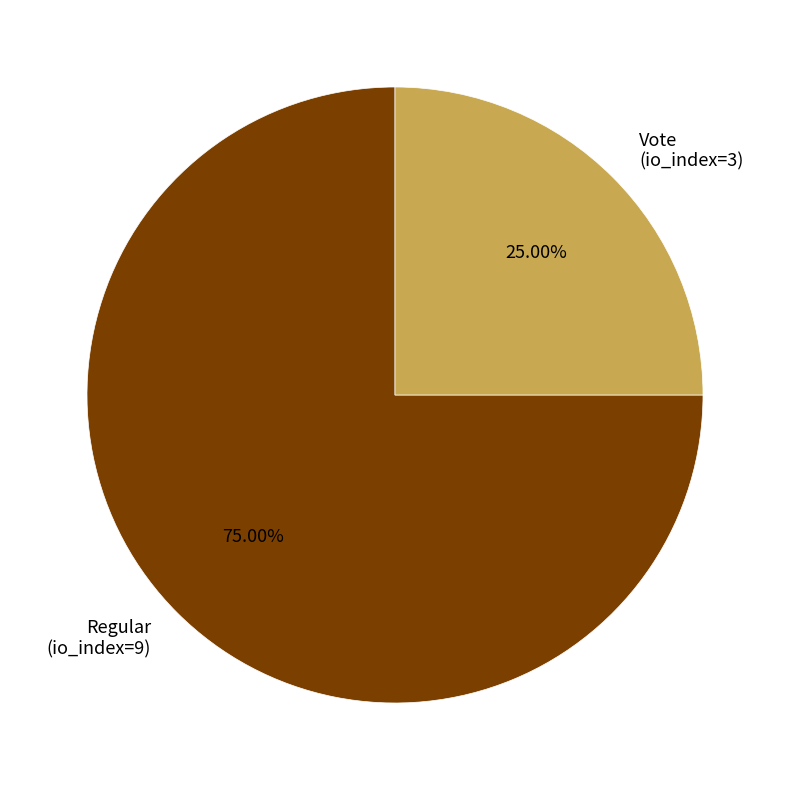

Is there a majority slice in this chart?

Yes